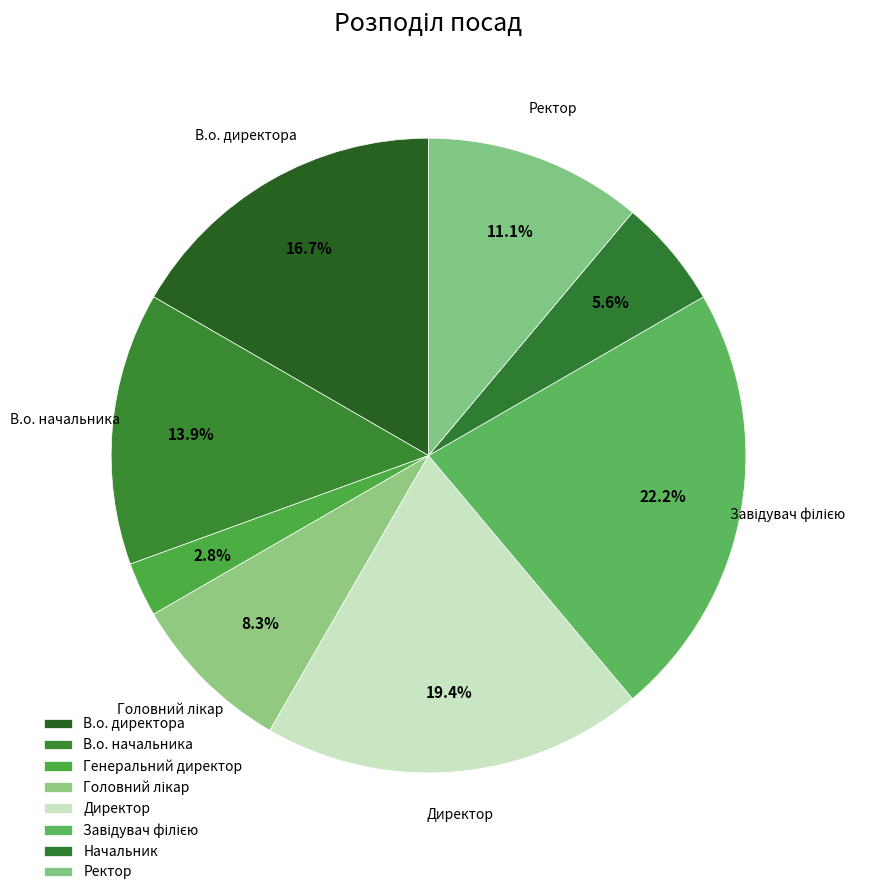

What percentage is the Директор slice, to the nearest percent?

19%